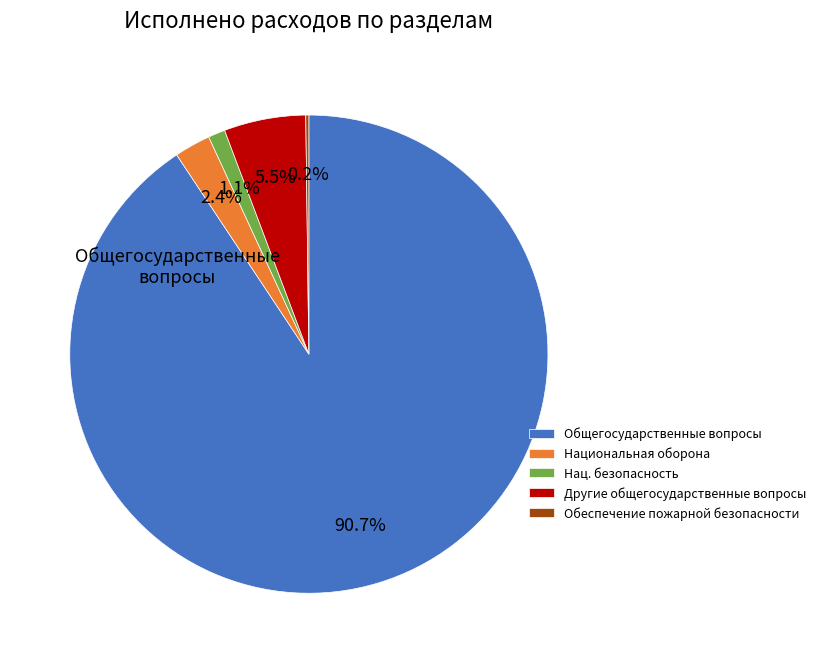

Which category has the biggest portion of the pie?

Общегосударственные вопросы